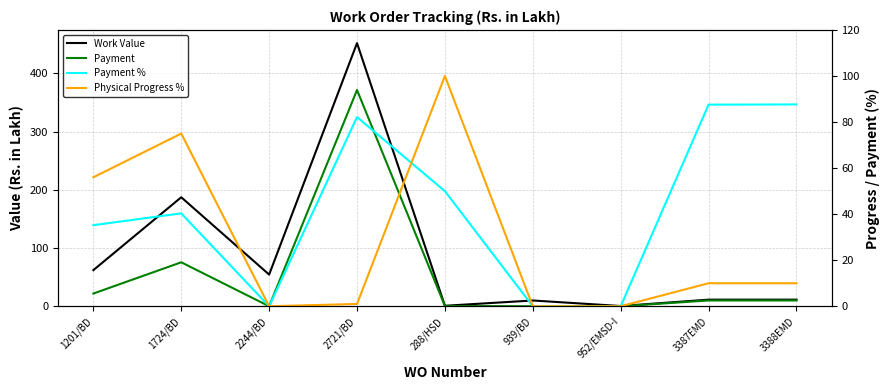

Which has a higher value, 1201/BD or 2721/BD?

2721/BD